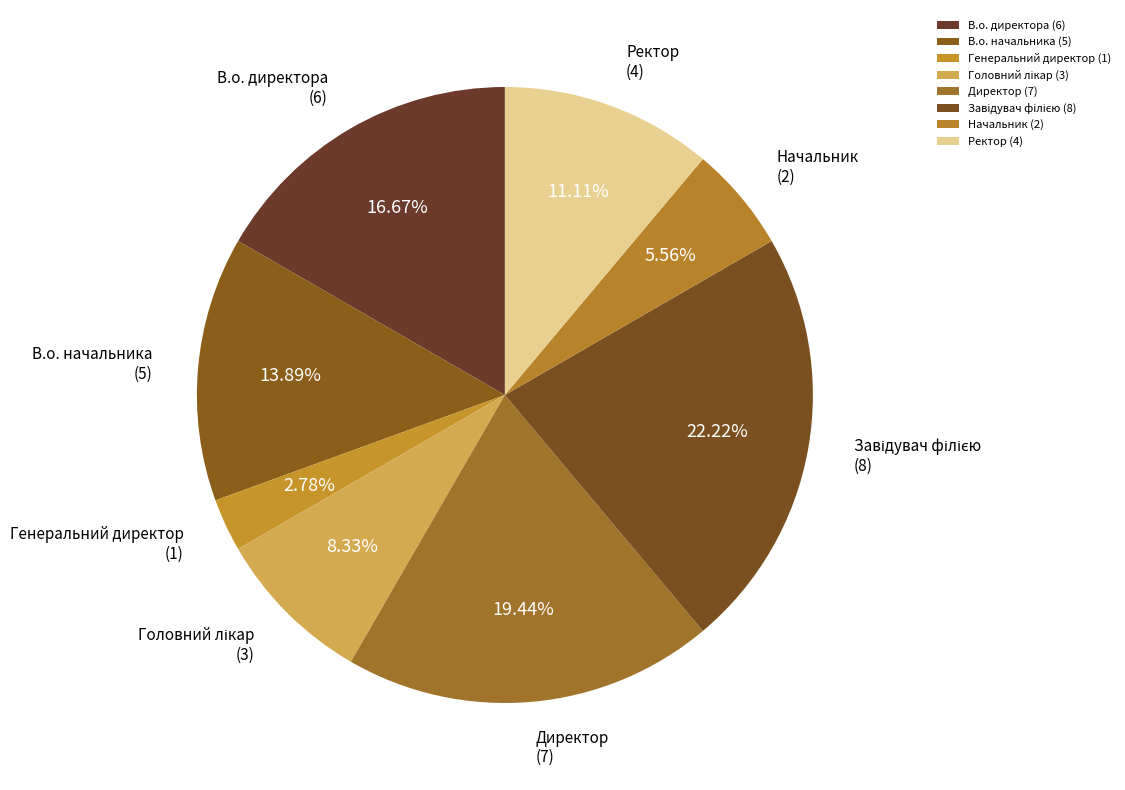

True or false: В.о. директора accounts for 3% of the total.

False